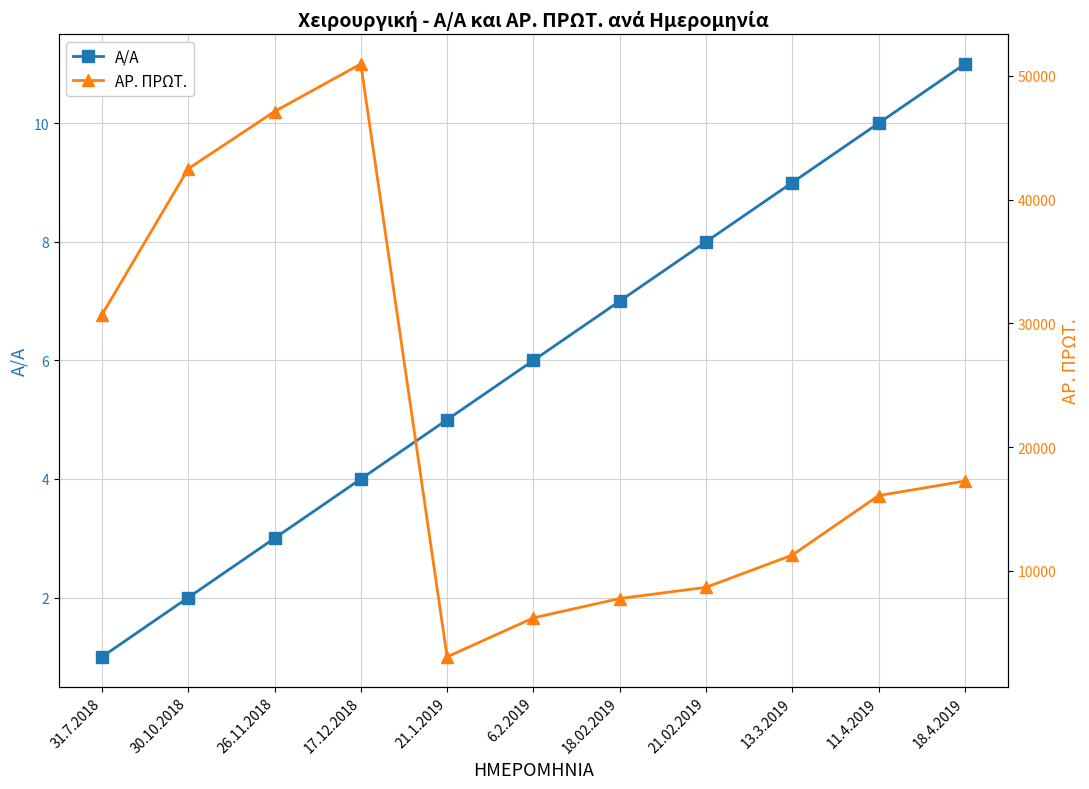

At how many categories does at least one series exceed 15469?

6